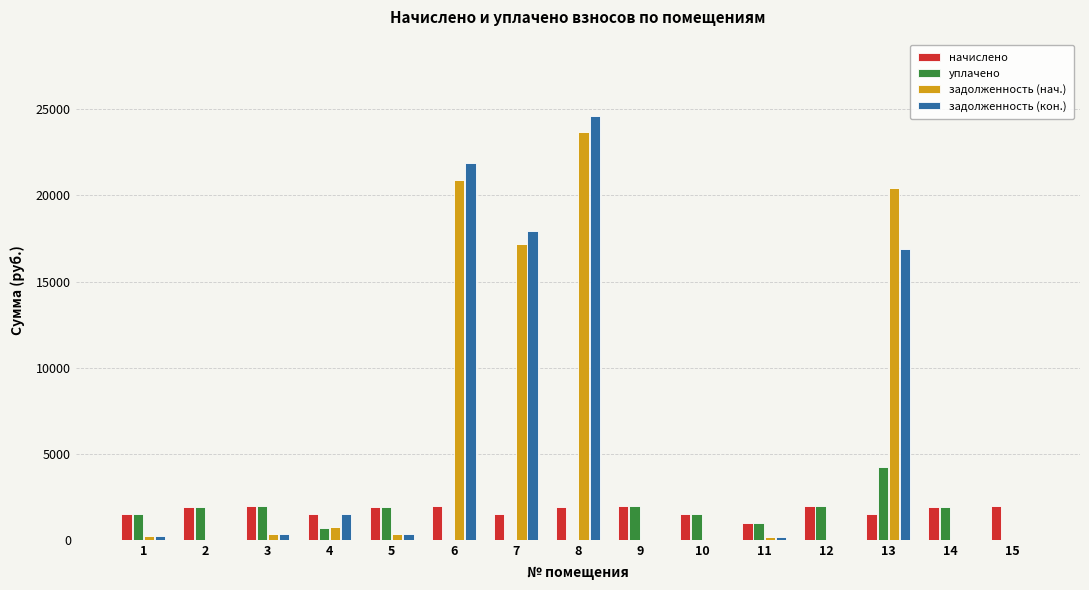

The value of задолженность (кон.) at 15 is 0.0. True or false?

True